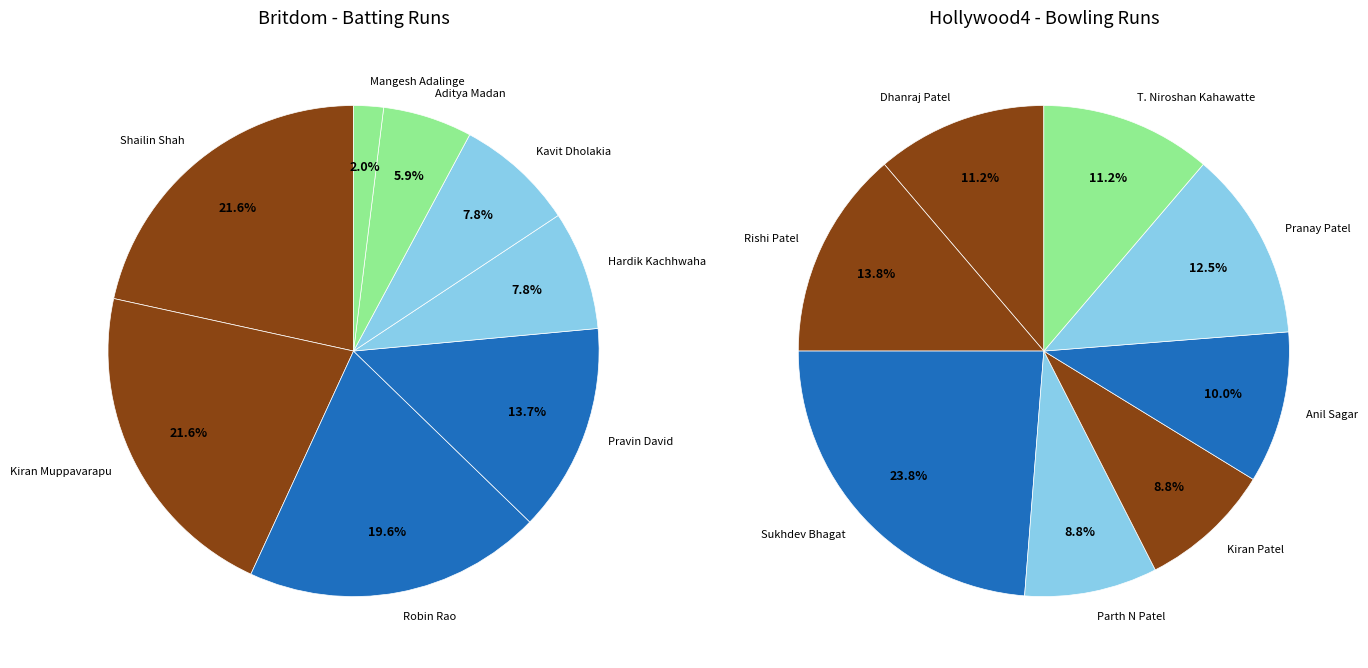

To the nearest percent, what is the difference between the largest and smallest slice percentages?

22%